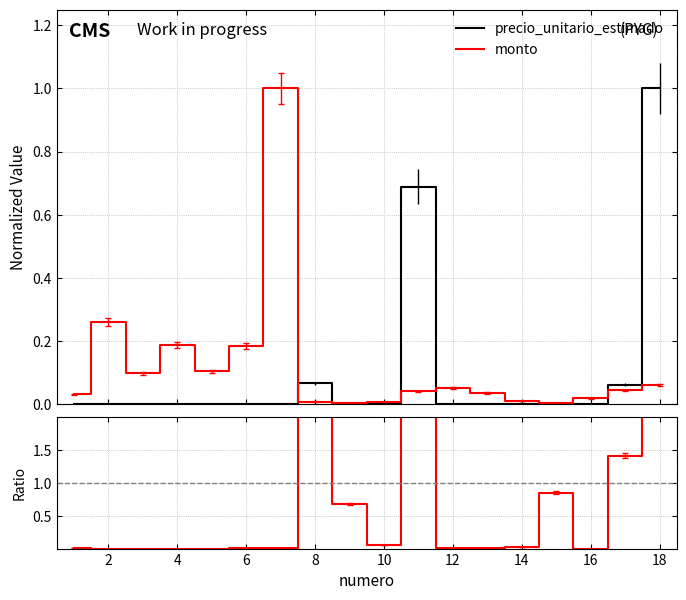

What is the highest value of the precio_unitario_estimado series?

1.0